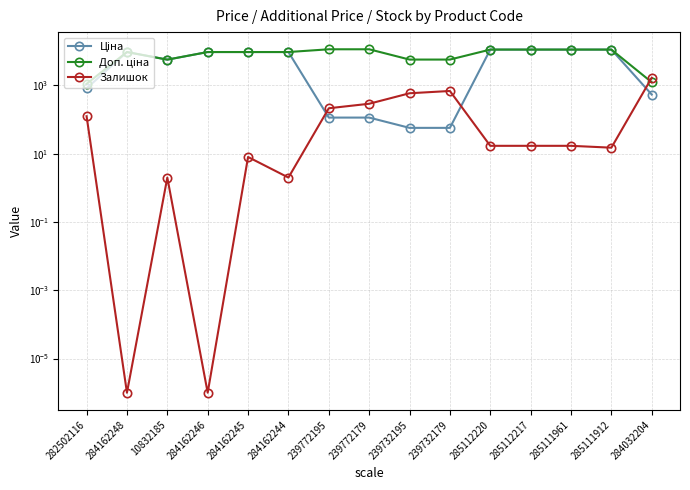

Which has a higher value, 285111912 or 284032204?

285111912